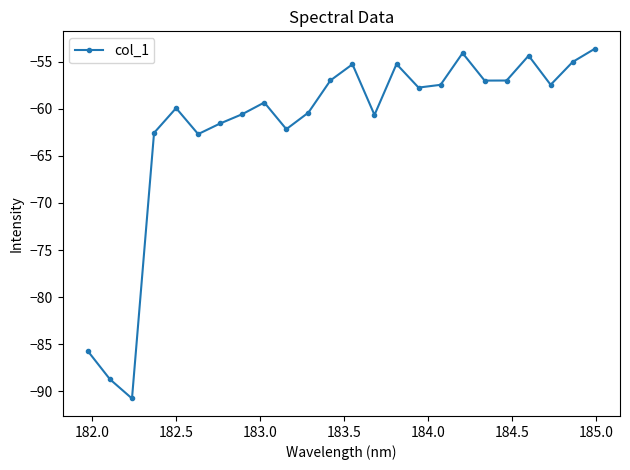

Does the chart have visible grid lines?

No